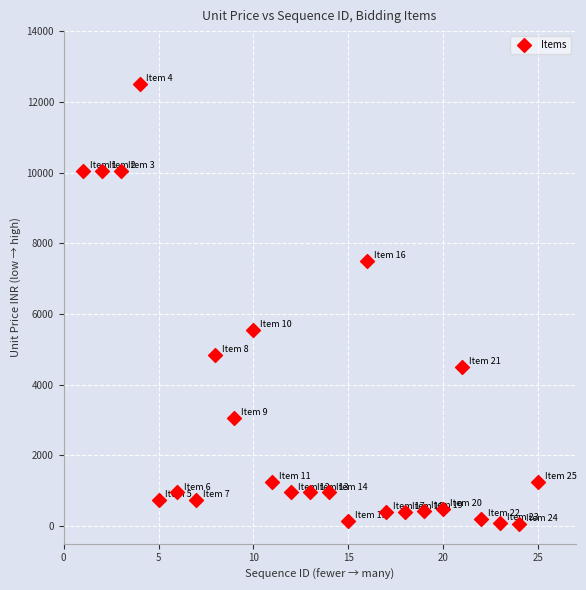

What Y value in the scatter plot is closest to 6285?

5550